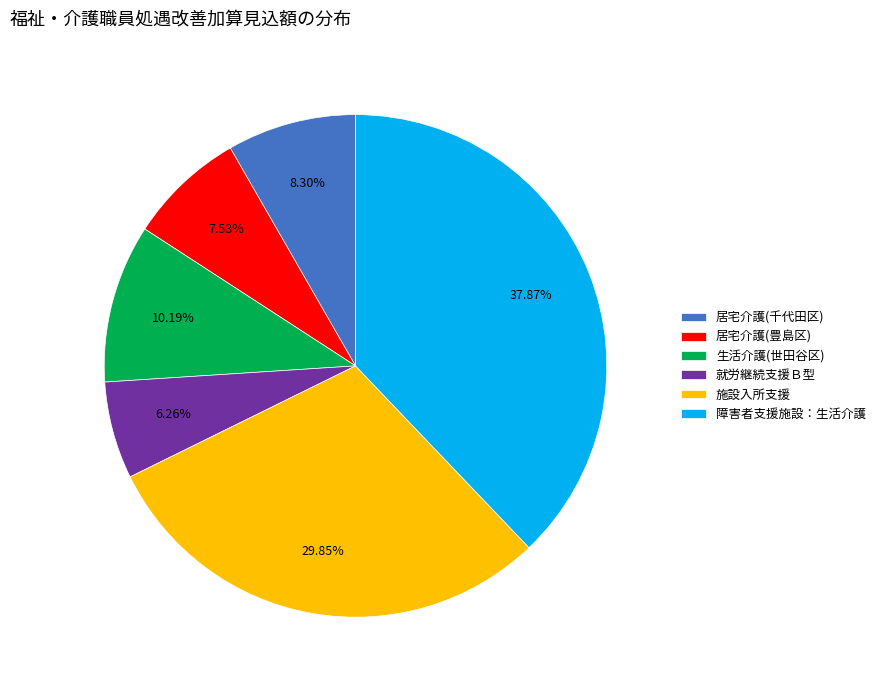

Which category has the smallest portion of the pie?

就労継続支援Ｂ型